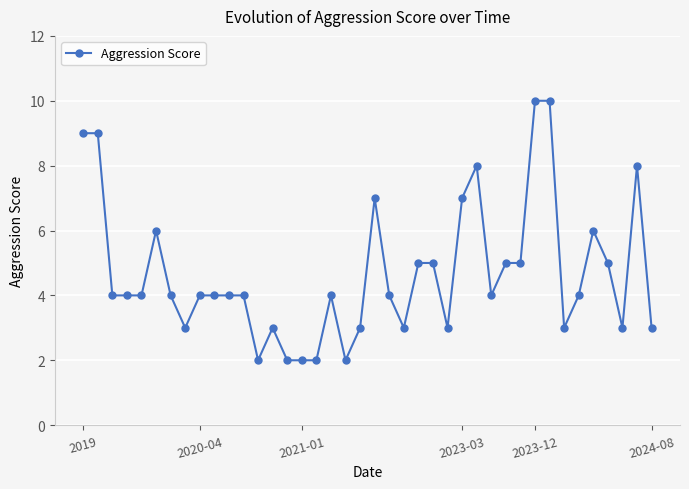

What is the value of the 38th point from the left?

3